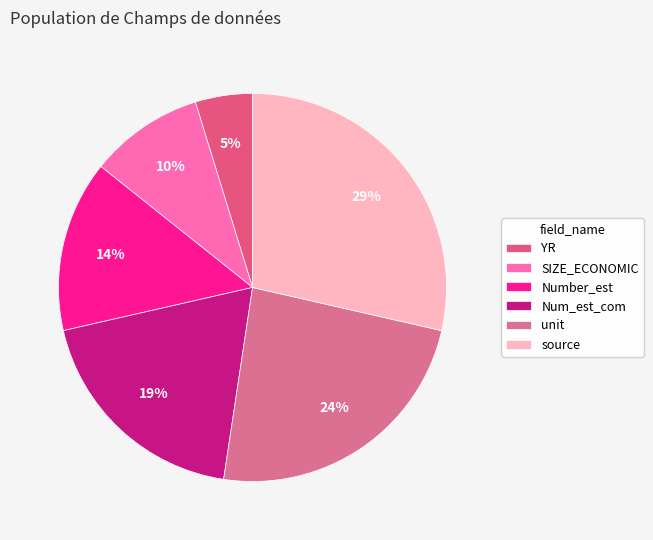

The SIZE_ECONOMIC slice represents 10% of the pie. True or false?

True